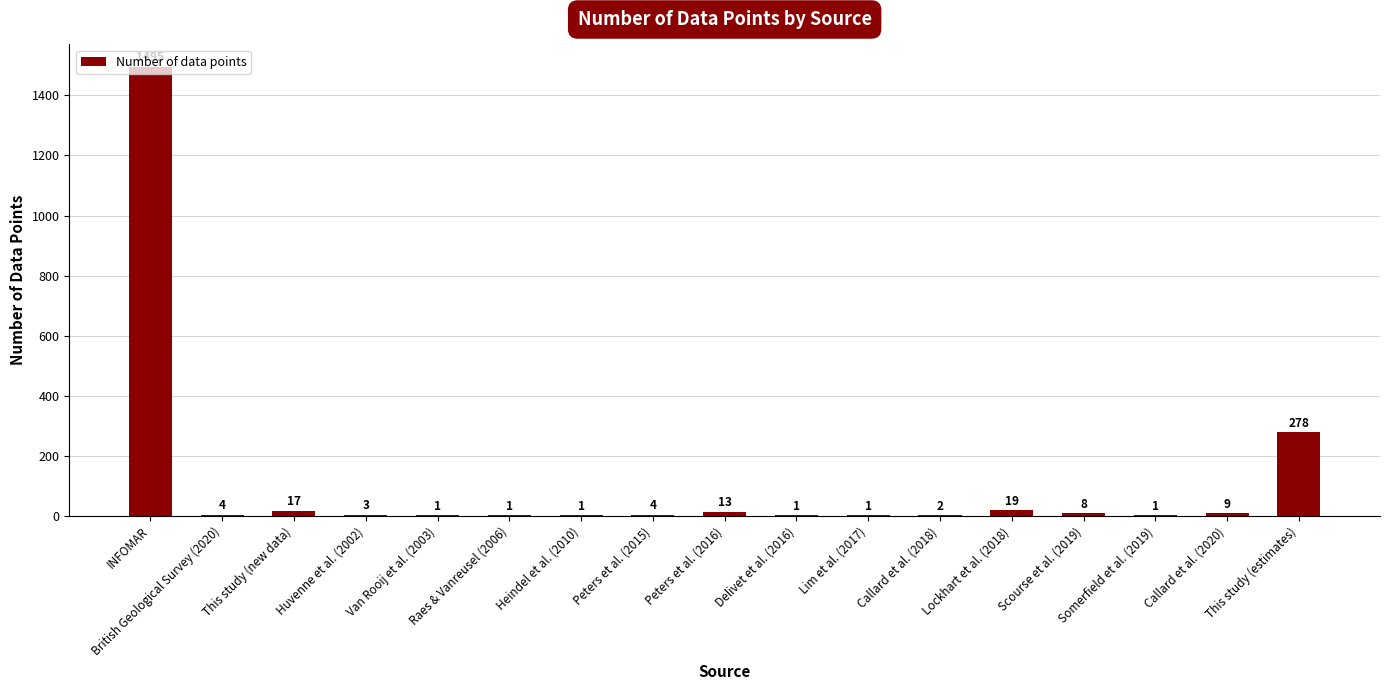

What is the sum of all values?

1858